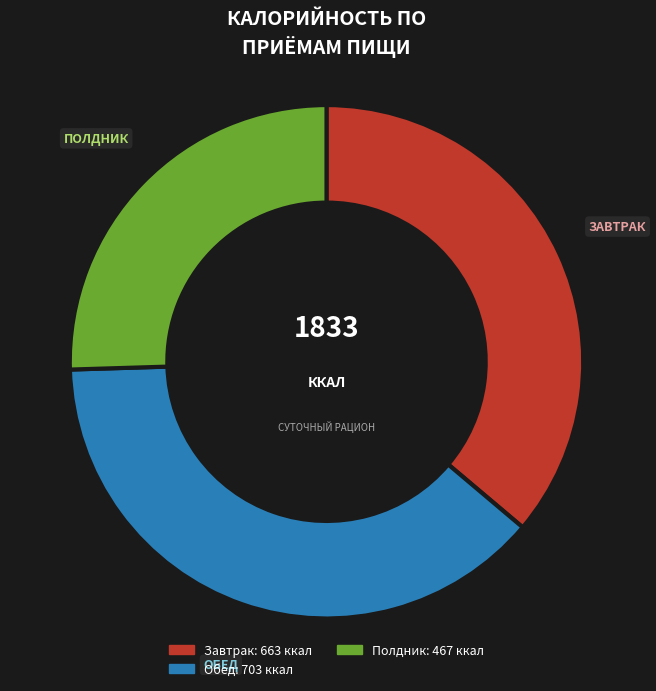

Does any single category account for the majority?

No